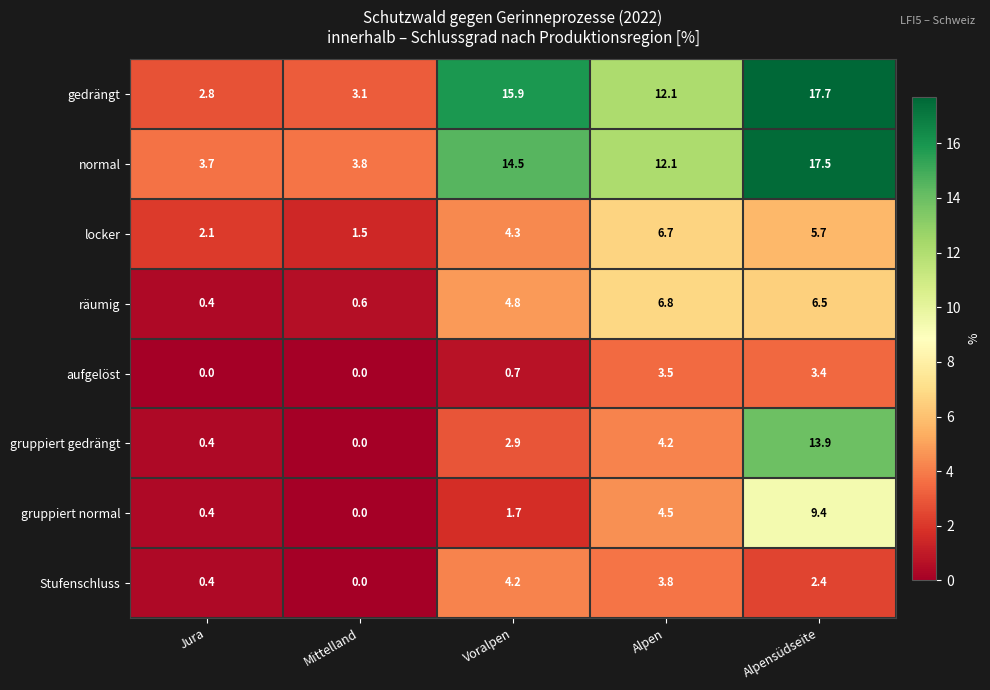

The Stufenschluss series shows 2.4 at Alpensüdseite. True or false?

True